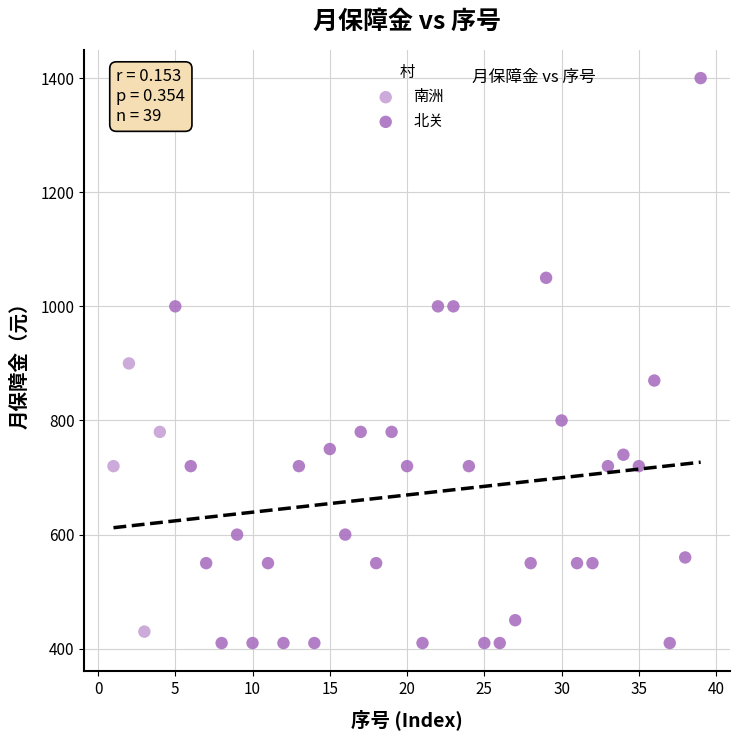

Which series has the largest Y range (max minus min)?

北关